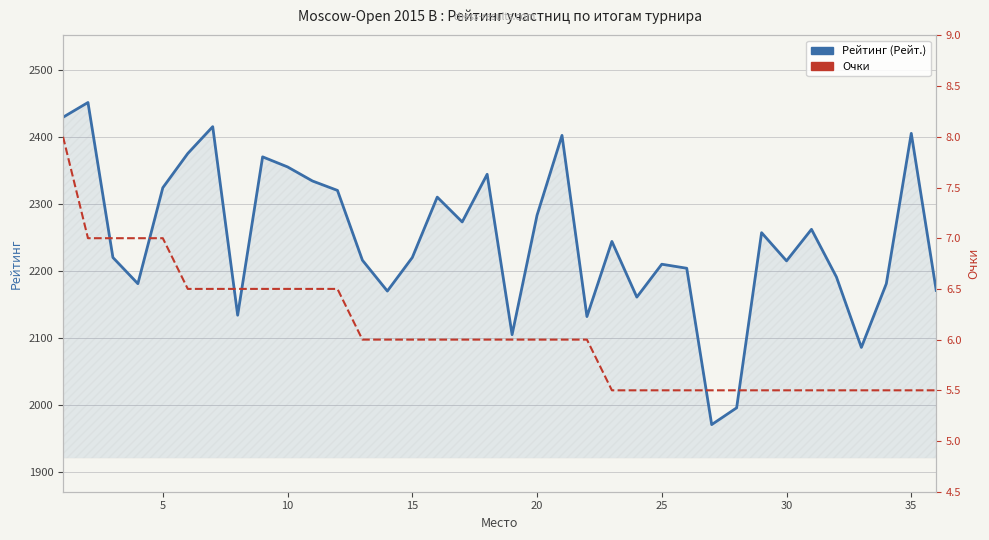

What is the difference between the highest and lowest values at 15?

2174.0